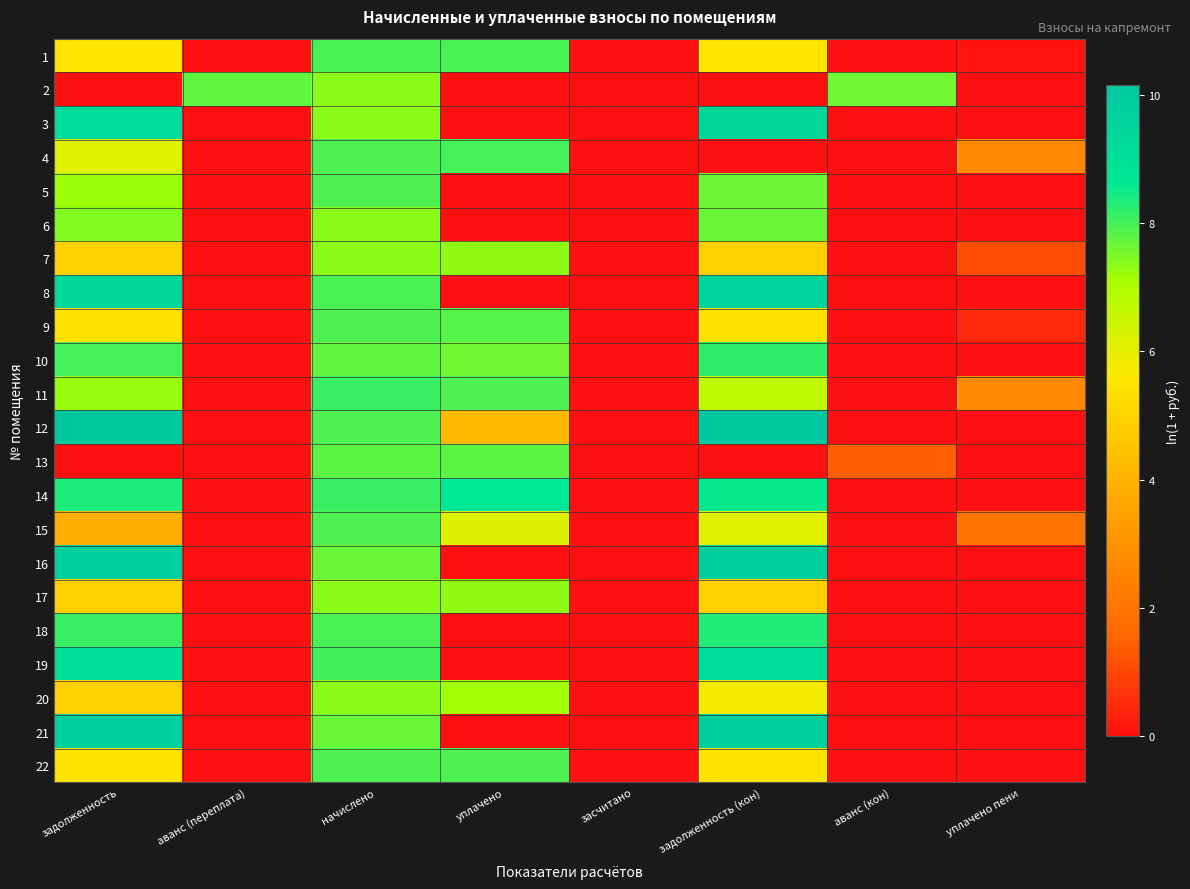

Reading left to right, what are all the values shown in this chart?

1: задолженность=5.5	аванс (переплата)=0.0	начислено=8.0	уплачено=8.0	засчитано=0.0	задолженность (кон)=5.5	аванс (кон)=0.0	уплачено пени=0.1
2: задолженность=0.0	аванс (переплата)=7.8	начислено=7.3	уплачено=0.0	засчитано=0.0	задолженность (кон)=0.0	аванс (кон)=7.6	уплачено пени=0.0
3: задолженность=9.3	аванс (переплата)=0.0	начислено=7.4	уплачено=0.0	засчитано=0.0	задолженность (кон)=9.3	аванс (кон)=0.0	уплачено пени=0.0
4: задолженность=6.1	аванс (переплата)=0.0	начислено=7.9	уплачено=8.0	засчитано=0.0	задолженность (кон)=0.0	аванс (кон)=0.0	уплачено пени=2.7
5: задолженность=7.2	аванс (переплата)=0.0	начислено=7.9	уплачено=0.0	засчитано=0.0	задолженность (кон)=7.6	аванс (кон)=0.0	уплачено пени=0.0
6: задолженность=7.4	аванс (переплата)=0.0	начислено=7.4	уплачено=0.0	засчитано=0.0	задолженность (кон)=7.7	аванс (кон)=0.0	уплачено пени=0.0
7: задолженность=4.9	аванс (переплата)=0.0	начислено=7.3	уплачено=7.3	засчитано=0.0	задолженность (кон)=4.9	аванс (кон)=0.0	уплачено пени=1.1
8: задолженность=9.4	аванс (переплата)=0.0	начислено=7.9	уплачено=0.0	засчитано=0.0	задолженность (кон)=9.4	аванс (кон)=0.0	уплачено пени=0.0
9: задолженность=5.4	аванс (переплата)=0.0	начислено=7.9	уплачено=7.8	засчитано=0.0	задолженность (кон)=5.4	аванс (кон)=0.0	уплачено пени=0.5
10: задолженность=8.0	аванс (переплата)=0.0	начислено=7.8	уплачено=7.6	засчитано=0.0	задолженность (кон)=8.2	аванс (кон)=0.0	уплачено пени=0.0
11: задолженность=7.2	аванс (переплата)=0.0	начислено=8.1	уплачено=7.9	засчитано=0.0	задолженность (кон)=6.7	аванс (кон)=0.0	уплачено пени=2.7
12: задолженность=10.1	аванс (переплата)=0.0	начислено=7.9	уплачено=4.2	засчитано=0.0	задолженность (кон)=10.2	аванс (кон)=0.0	уплачено пени=0.0
13: задолженность=0.0	аванс (переплата)=0.0	начислено=7.8	уплачено=7.8	засчитано=0.0	задолженность (кон)=0.0	аванс (кон)=1.4	уплачено пени=0.0
14: задолженность=8.4	аванс (переплата)=0.0	начислено=8.1	уплачено=8.6	засчитано=0.0	задолженность (кон)=8.6	аванс (кон)=0.0	уплачено пени=0.0
15: задолженность=3.9	аванс (переплата)=0.0	начислено=7.9	уплачено=6.1	засчитано=0.0	задолженность (кон)=6.1	аванс (кон)=0.0	уплачено пени=2.0
16: задолженность=9.7	аванс (переплата)=0.0	начислено=7.7	уплачено=0.0	засчитано=0.0	задолженность (кон)=9.8	аванс (кон)=0.0	уплачено пени=0.0
17: задолженность=4.9	аванс (переплата)=0.0	начислено=7.3	уплачено=7.3	засчитано=0.0	задолженность (кон)=4.9	аванс (кон)=0.0	уплачено пени=0.0
18: задолженность=8.1	аванс (переплата)=0.0	начислено=8.0	уплачено=0.0	засчитано=0.0	задолженность (кон)=8.3	аванс (кон)=0.0	уплачено пени=0.0
19: задолженность=9.1	аванс (переплата)=0.0	начислено=8.0	уплачено=0.0	засчитано=0.0	задолженность (кон)=9.2	аванс (кон)=0.0	уплачено пени=0.0
20: задолженность=4.9	аванс (переплата)=0.0	начислено=7.3	уплачено=7.1	засчитано=0.0	задолженность (кон)=5.8	аванс (кон)=0.0	уплачено пени=0.0
21: задолженность=9.7	аванс (переплата)=0.0	начислено=7.7	уплачено=0.0	засчитано=0.0	задолженность (кон)=9.8	аванс (кон)=0.0	уплачено пени=0.0
22: задолженность=5.4	аванс (переплата)=0.0	начислено=7.9	уплачено=7.9	засчитано=0.0	задолженность (кон)=5.4	аванс (кон)=0.0	уплачено пени=0.0